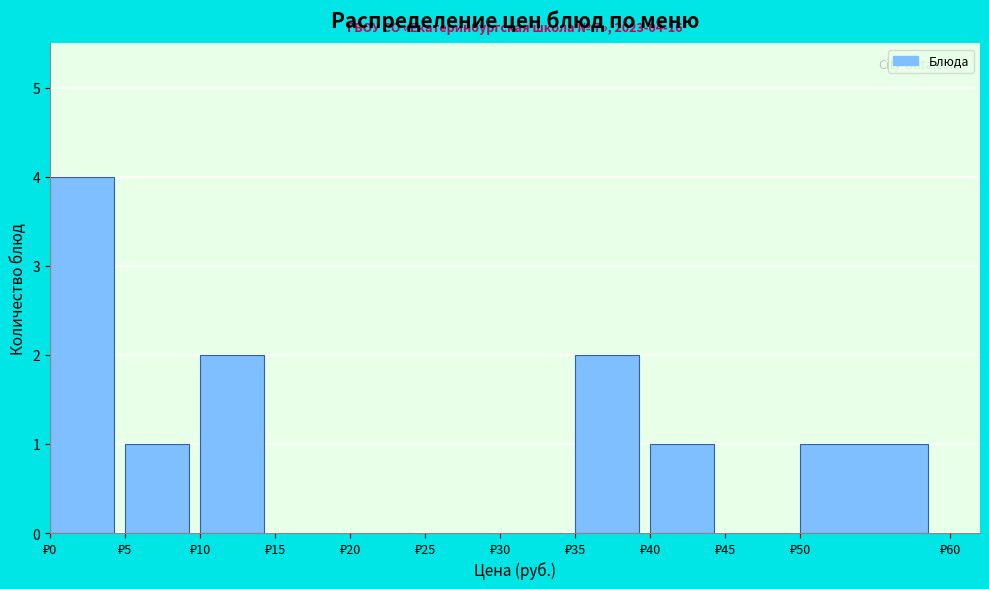

Over which range of the x-axis is the bar tallest?

0 to 5